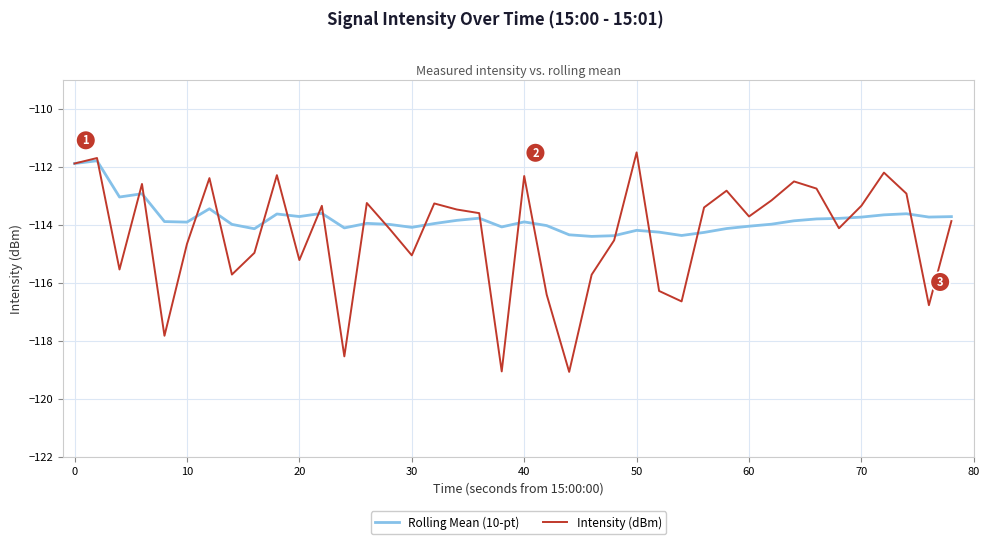

What is the maximum value for Rolling Mean (10-pt)?

-111.8